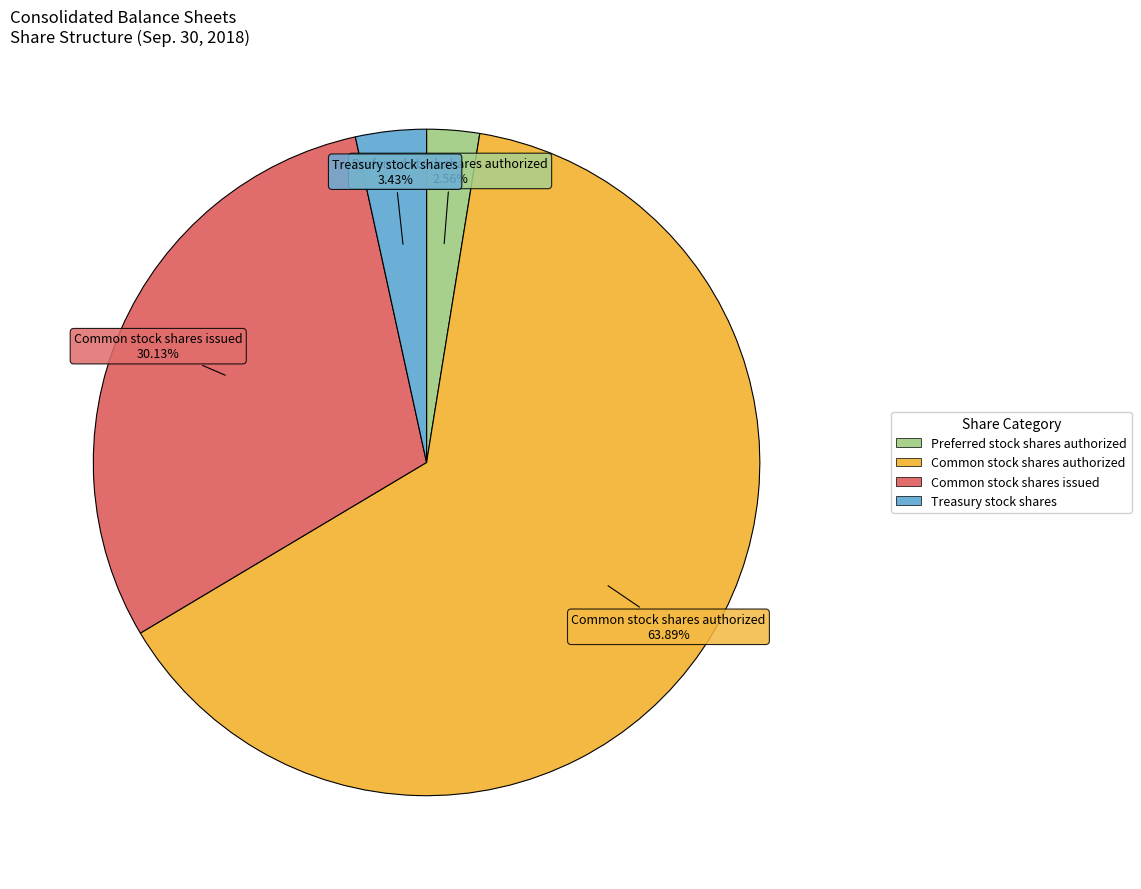

Which category has the smallest portion of the pie?

Preferred stock shares authorized